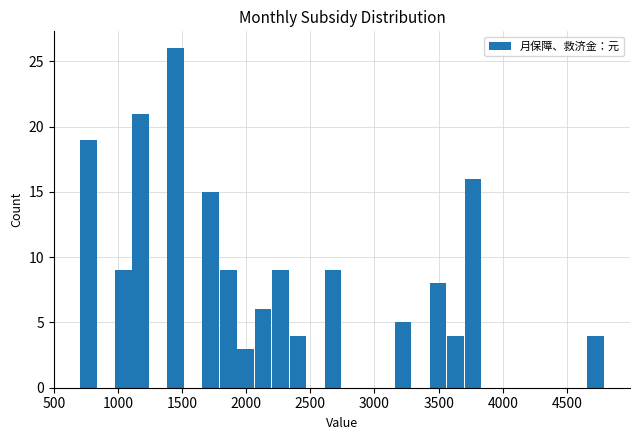

Around what value on the x-axis is the tallest bar? Give the approximate position of its centre, as read against the axis.

1450